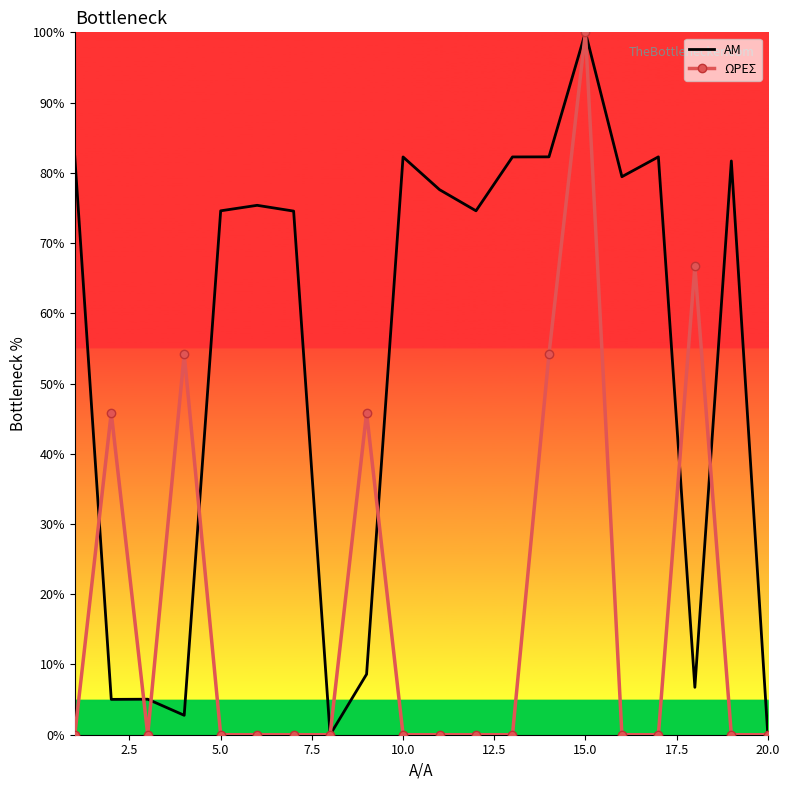

What are all the series names shown in the legend?

ΑΜ, ΩΡΕΣ